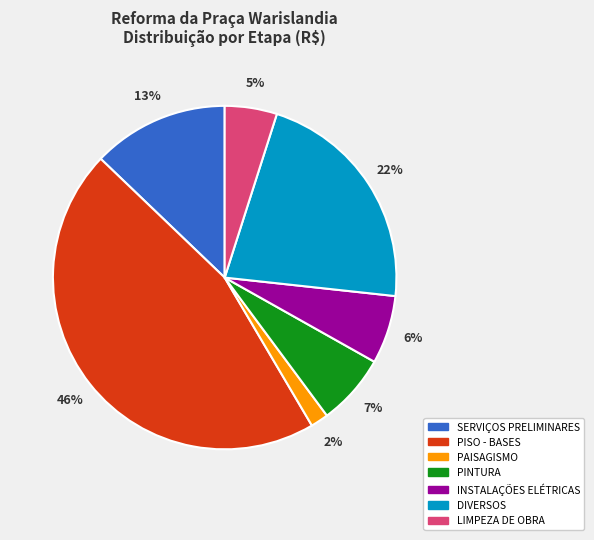

To the nearest percent, what is the average slice percentage?

14%